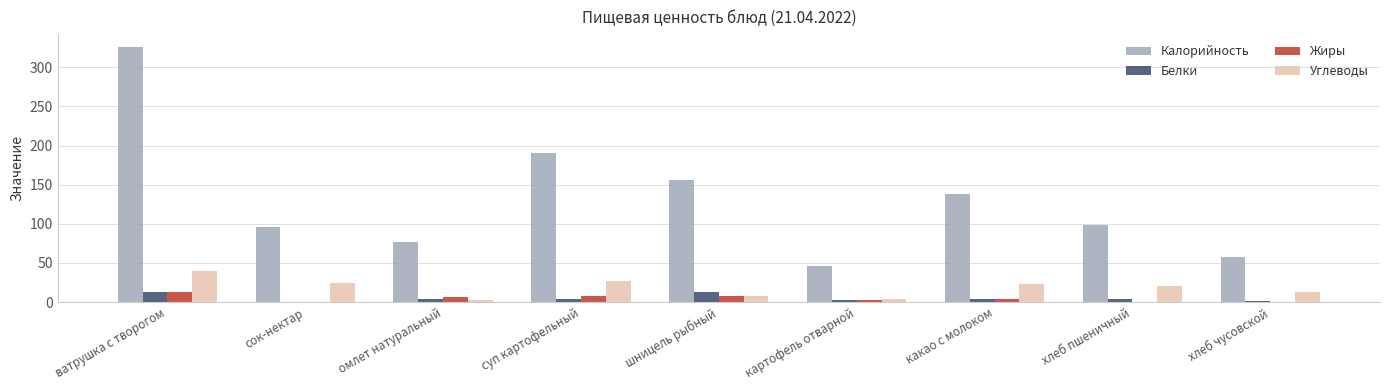

What are all the series names shown in the legend?

Калорийность, Белки, Жиры, Углеводы